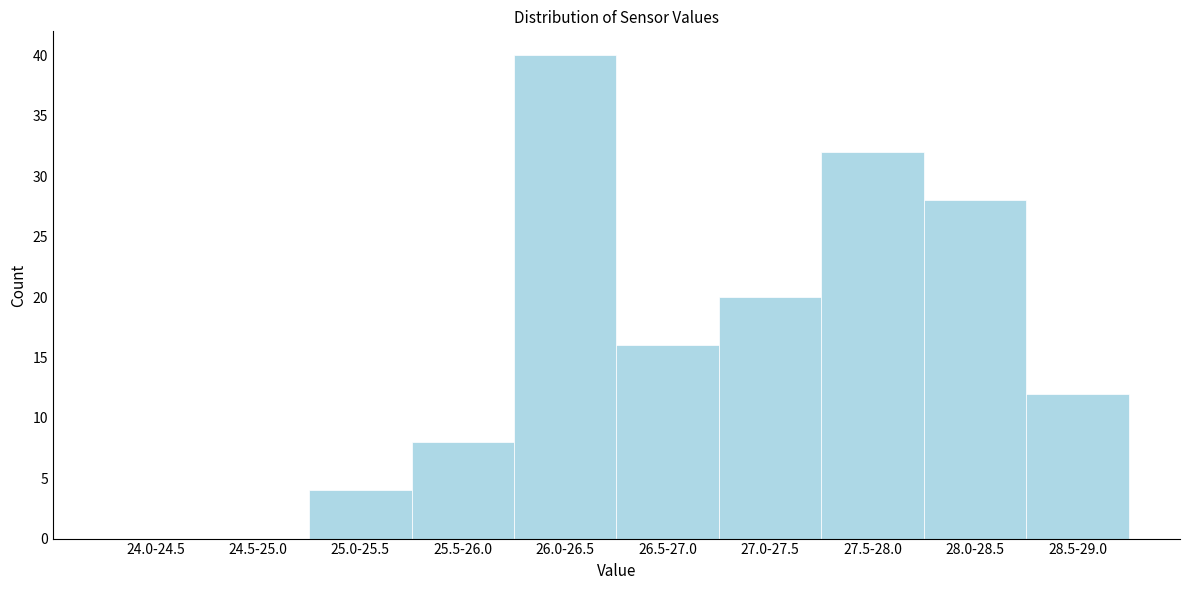

Reading right to left, what are all the values shown in this chart?

28.5-29.0=12	28.0-28.5=28	27.5-28.0=32	27.0-27.5=20	26.5-27.0=16	26.0-26.5=40	25.5-26.0=8	25.0-25.5=4	24.5-25.0=0	24.0-24.5=0